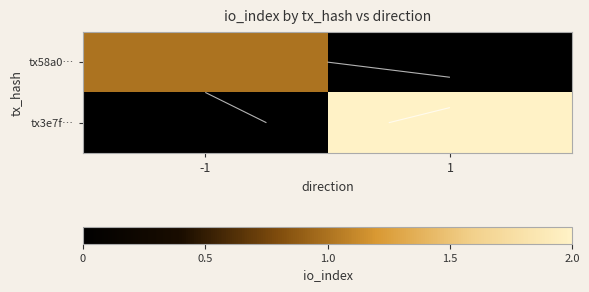

Count the tx58a0… values in the range 0 to 1.

2